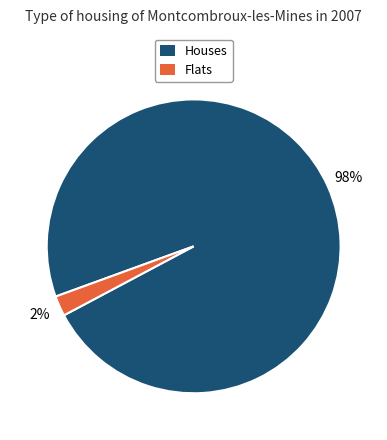

Is there a majority slice in this chart?

Yes